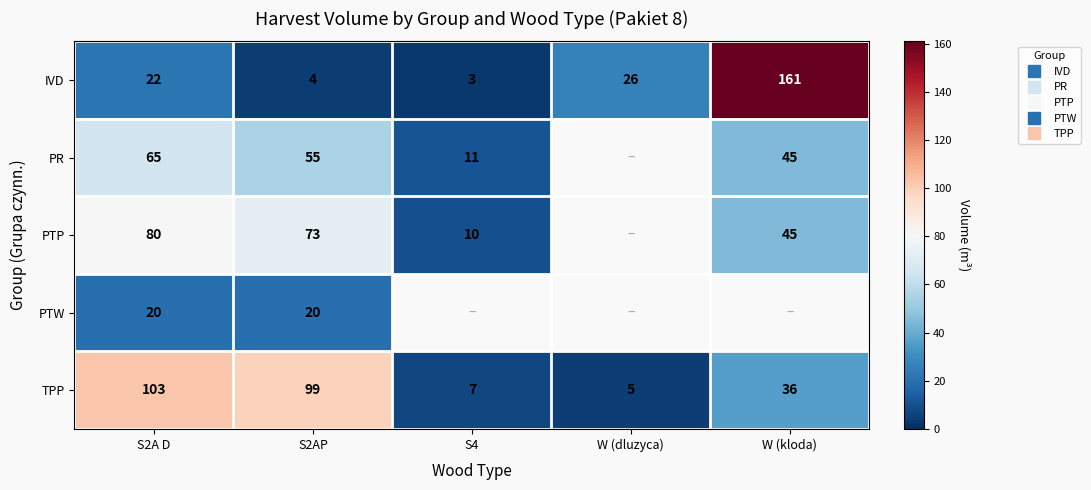

Which category has the highest value in the TPP series?

S2A D